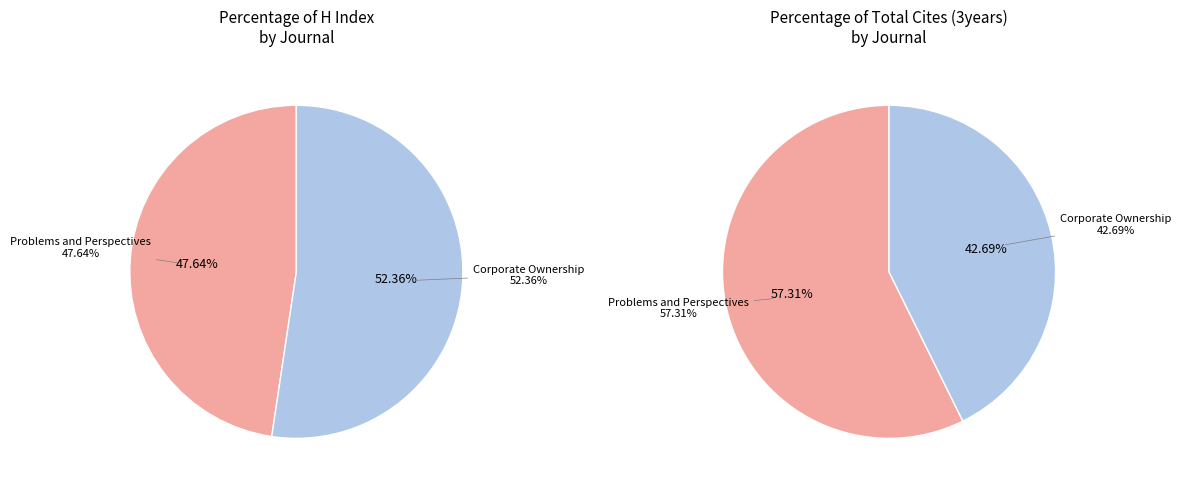

Do Corporate Ownership and Control and Problems and Perspectives in Management together represent more than half of the pie?

Yes